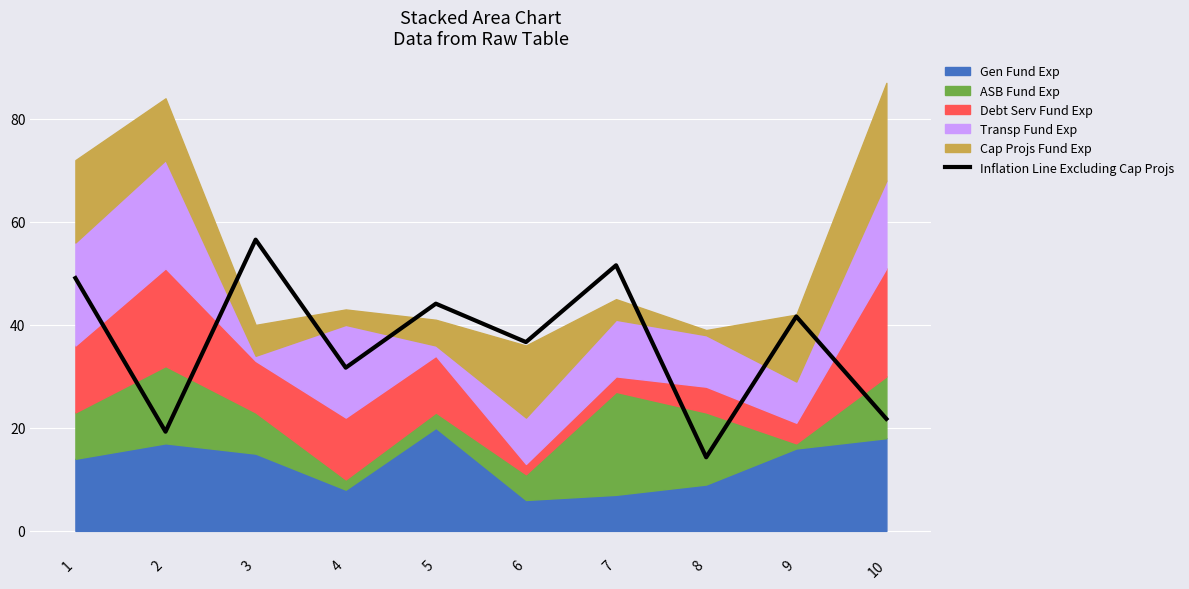

What is the average value?

36.7